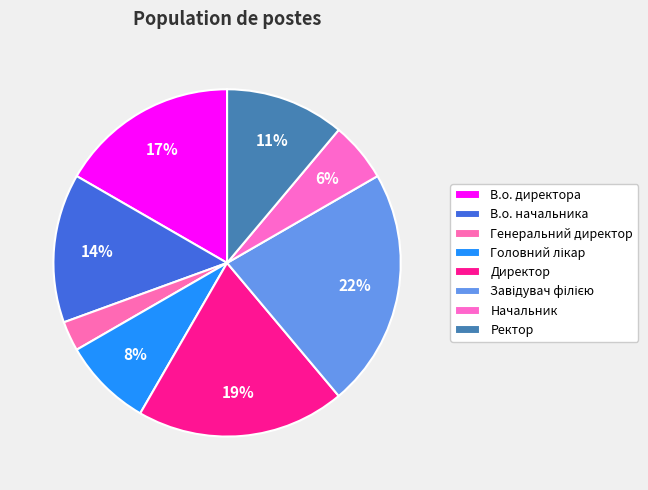

What is the smallest slice in the pie chart?

Генеральний директор